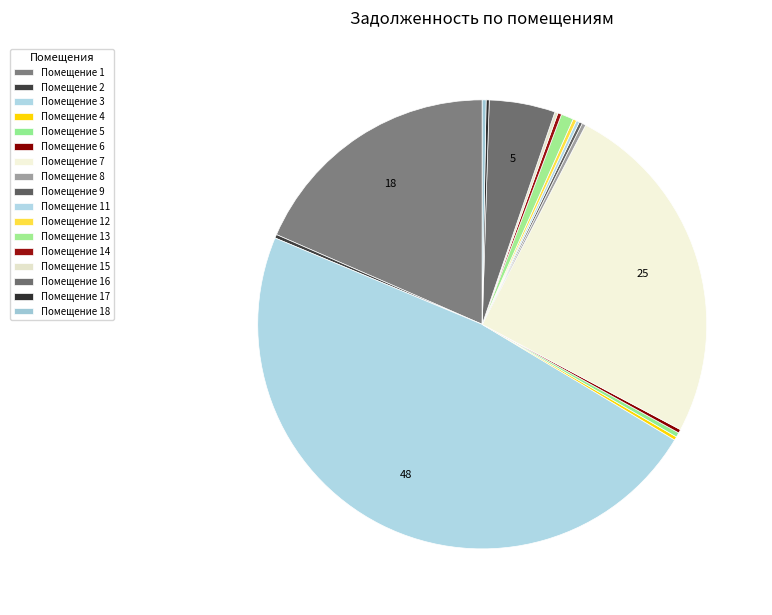

To the nearest percent, what is the average slice percentage?

6%